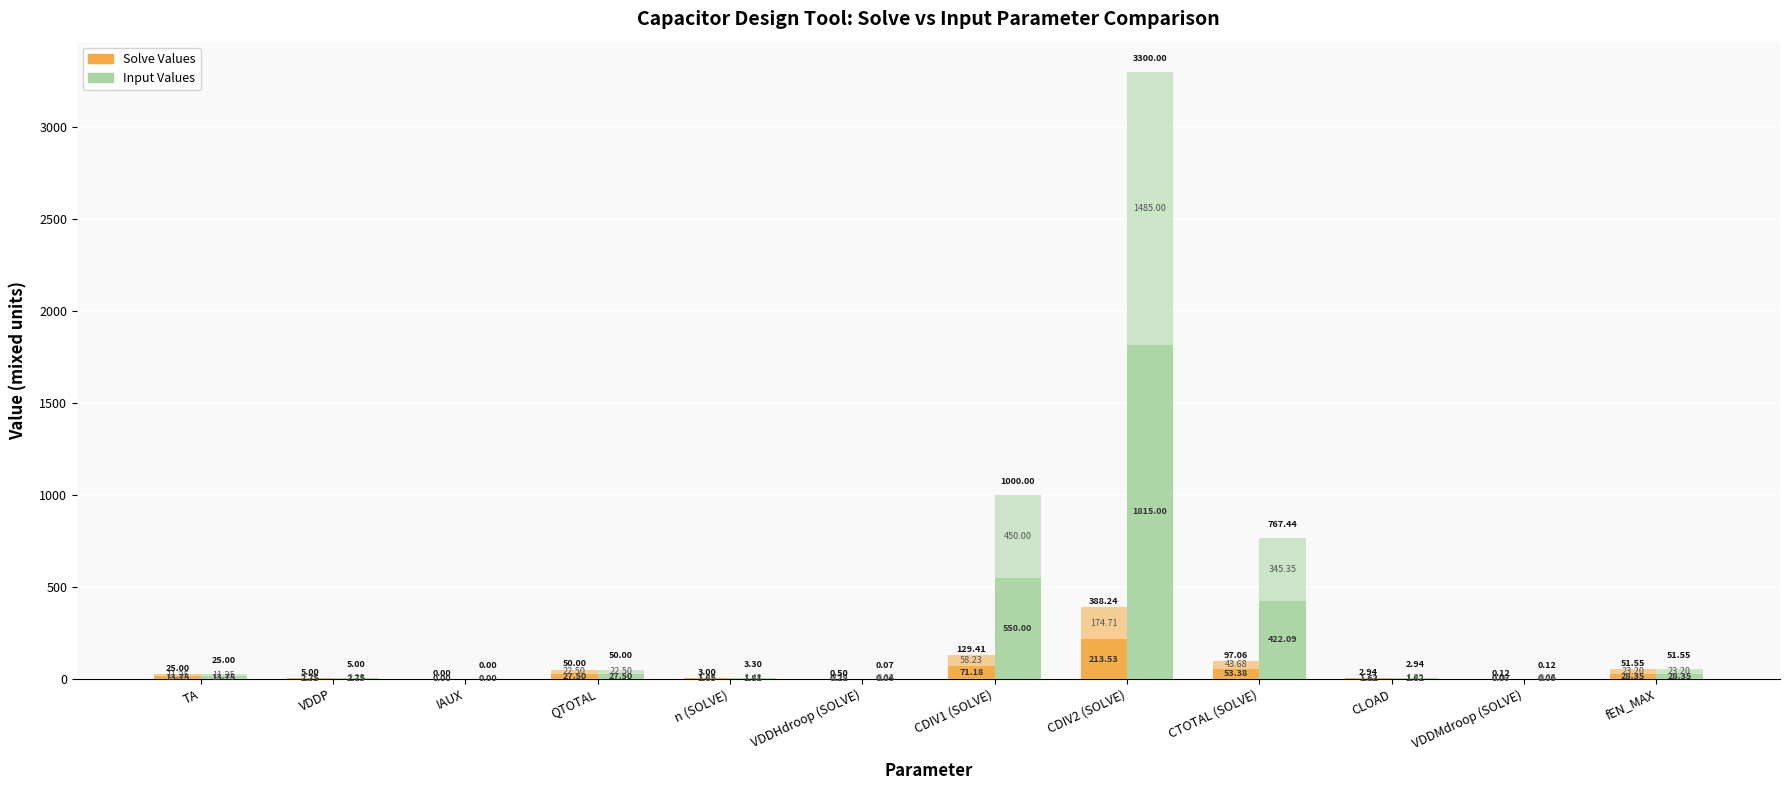

Which label corresponds to the largest value in the chart?

CDIV2 (SOLVE)